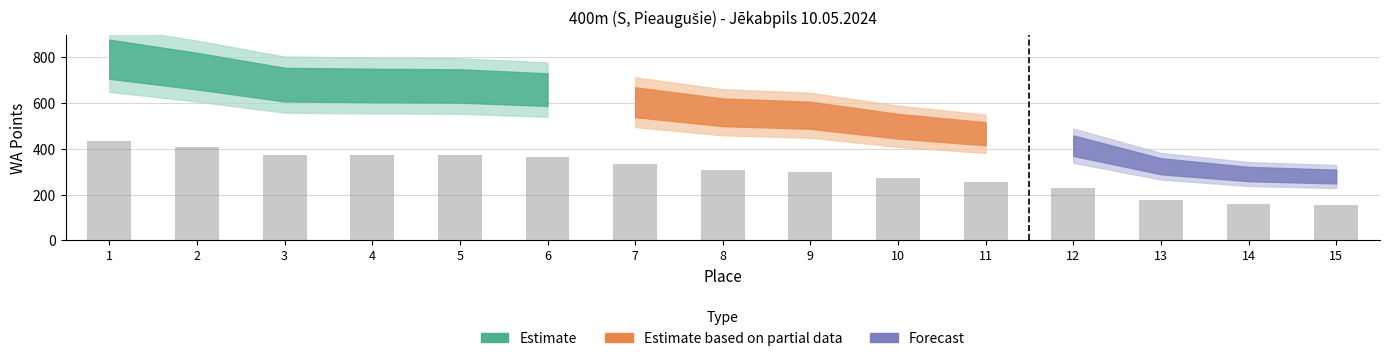

What is the ratio of the value at 9 to the value at 10?

1.1